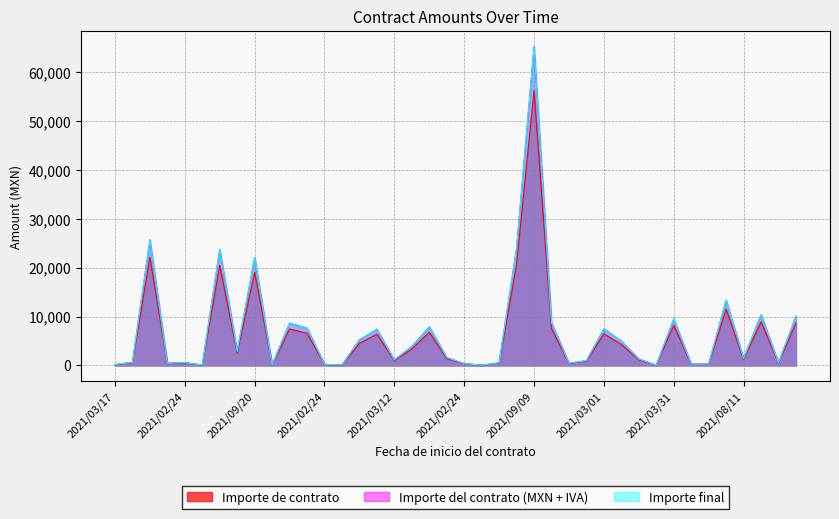

True or false: Importe de contrato and Importe del contrato (MXN + IVA) intersect in this chart.

False